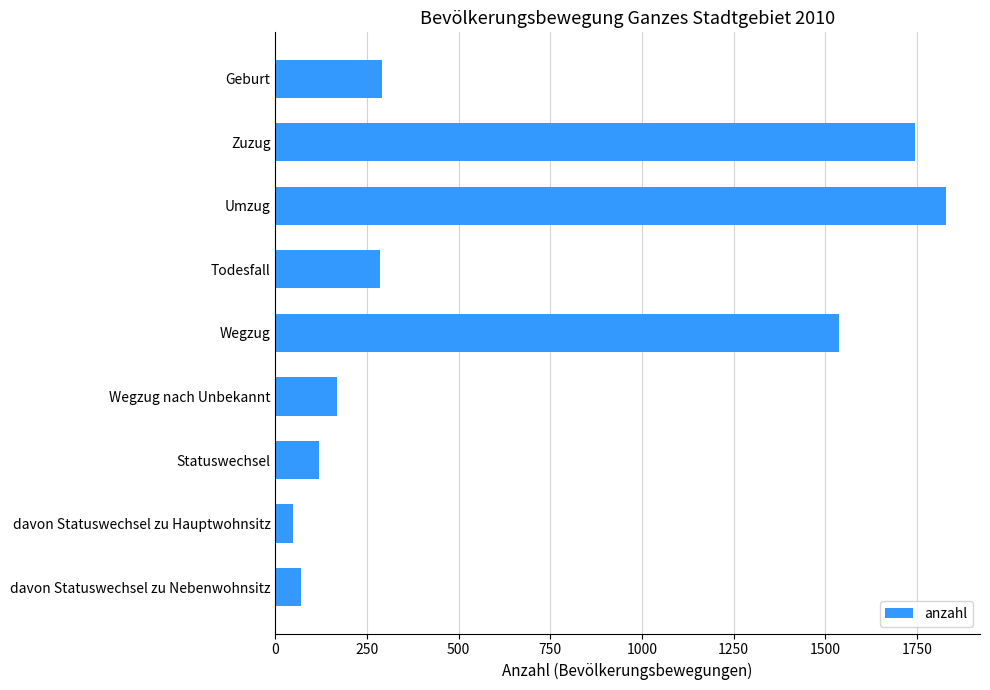

Does the chart contain any negative values?

No